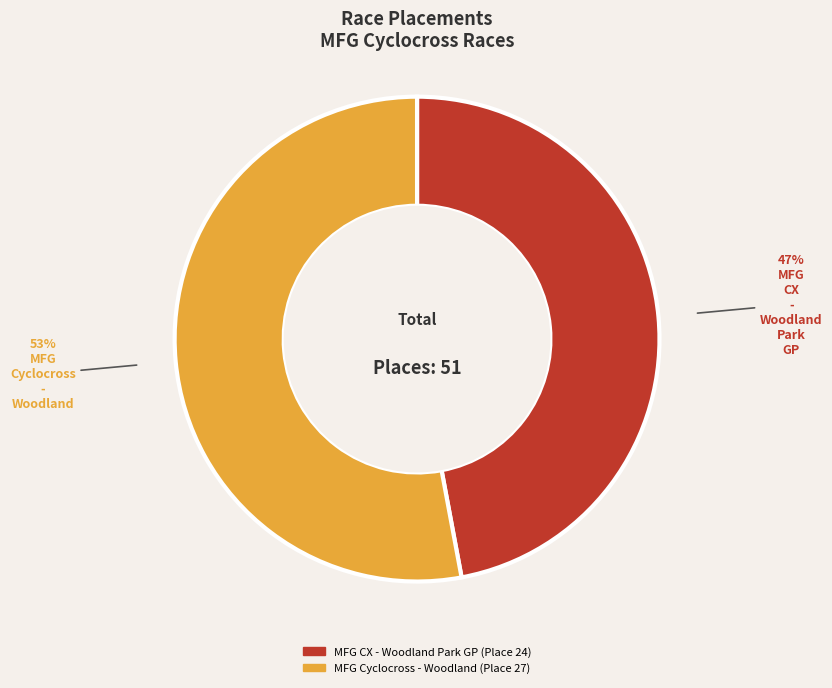

What is the largest slice in the pie chart?

MFG Cyclocross - Woodland